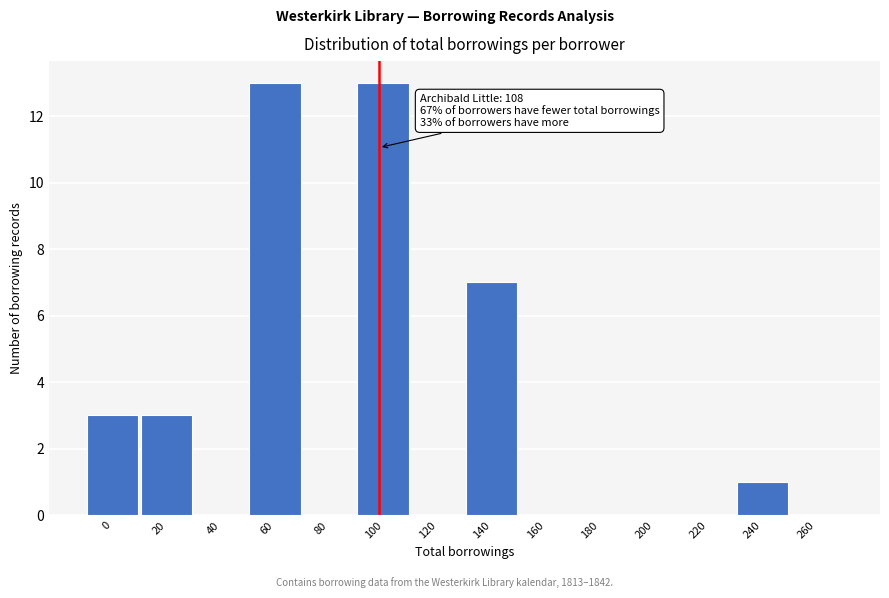

Reading left to right, transcribe all the data shown in this chart.

0=3	20=3	40=0	60=13	80=0	100=13	120=0	140=7	160=0	180=0	200=0	220=0	240=1	260=0